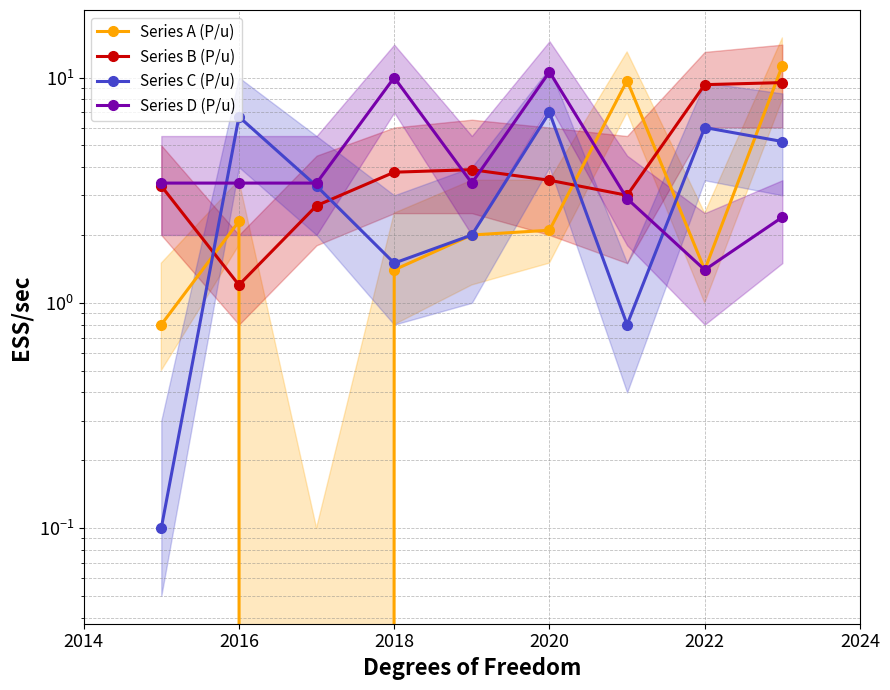

Does the chart display data point markers on the line(s)?

Yes